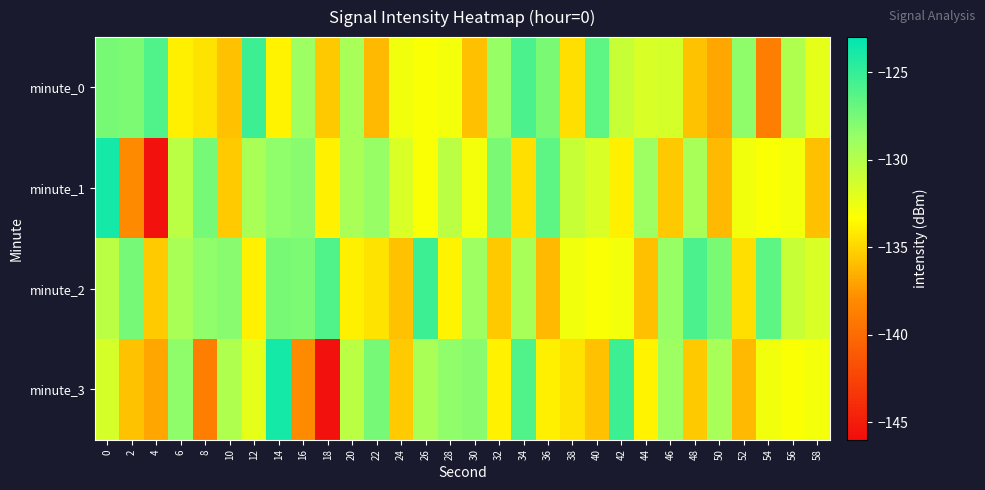

Which has a higher value, 28 or 6?

28